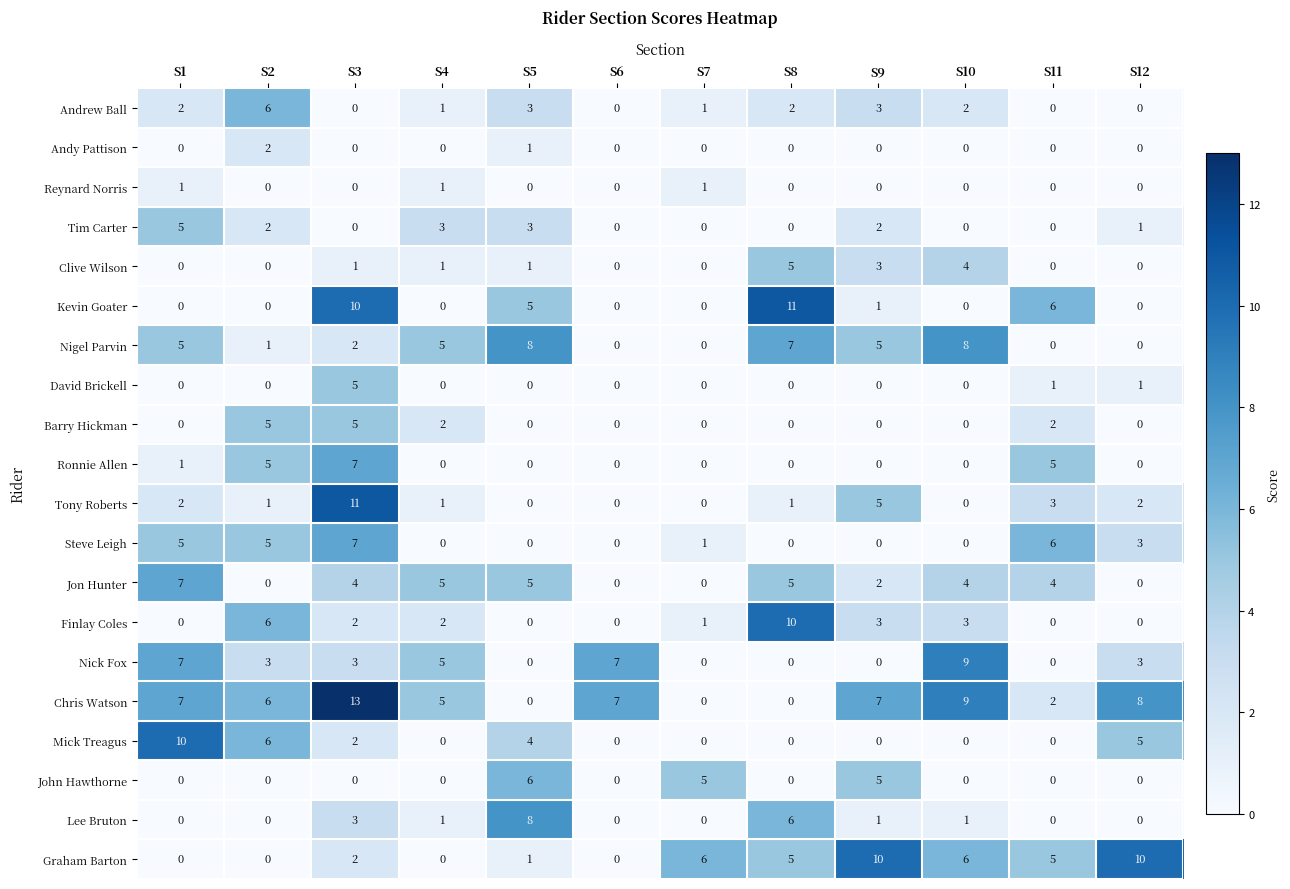

What is the highest value of the Andrew Ball series?

6